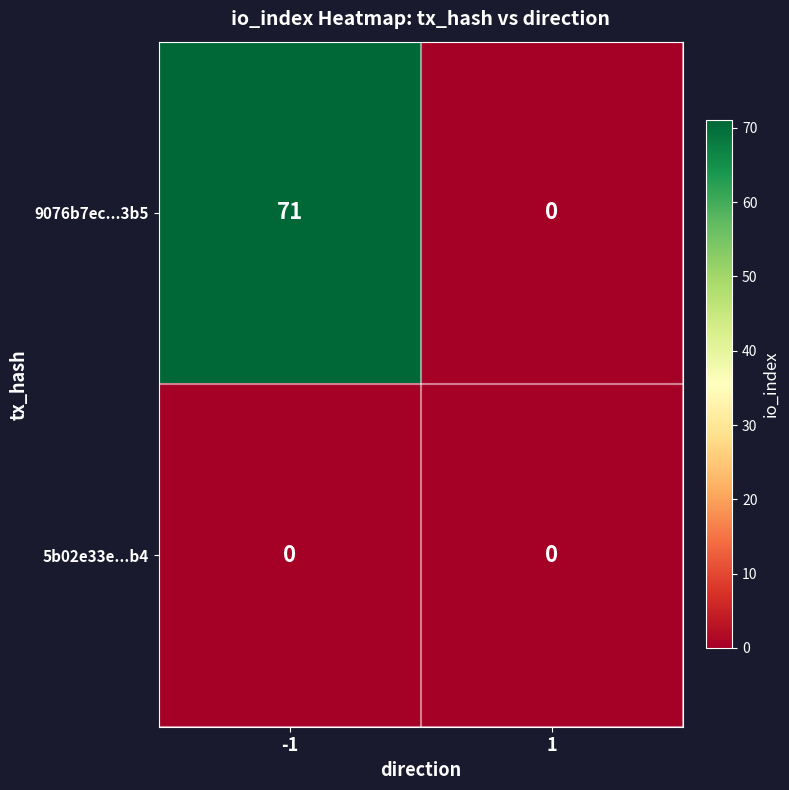

List the series in order of their overall mean, highest first.

9076b7ec...3b5, 5b02e33e...b4